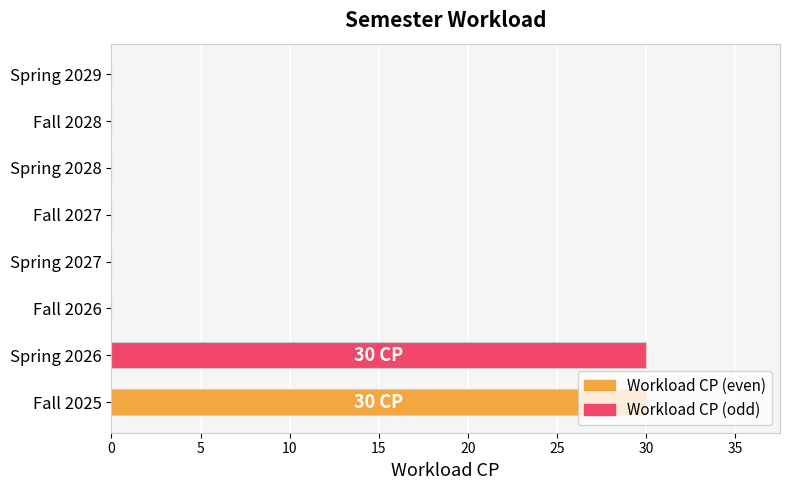

What is the greatest value displayed?

30